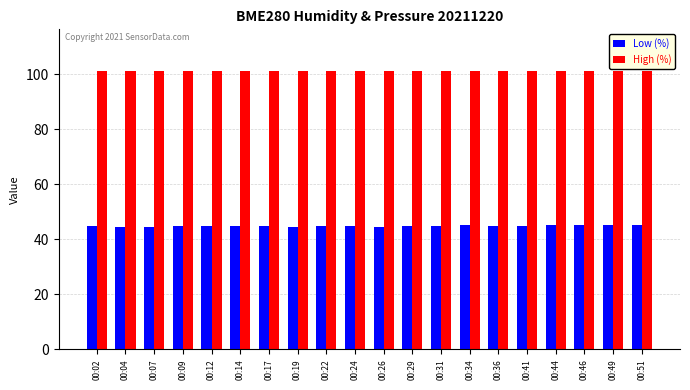

What is the difference between the highest and lowest values at 00:14?

56.3